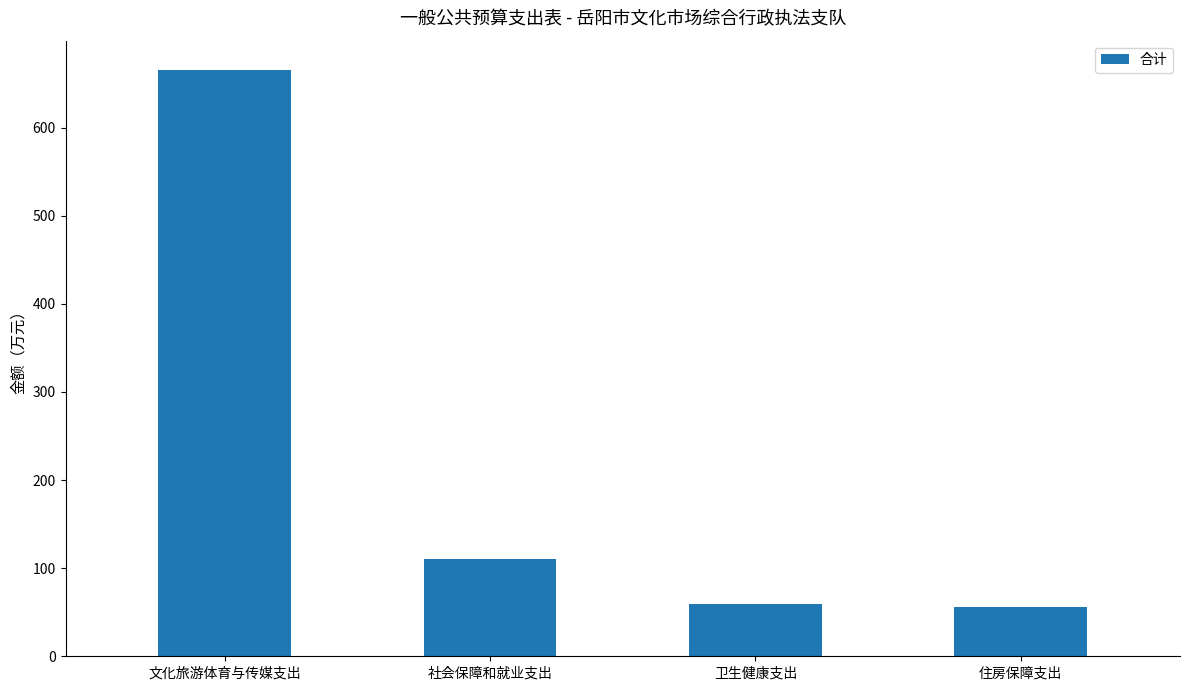

Which category has the highest value across all series?

文化旅游体育与传媒支出